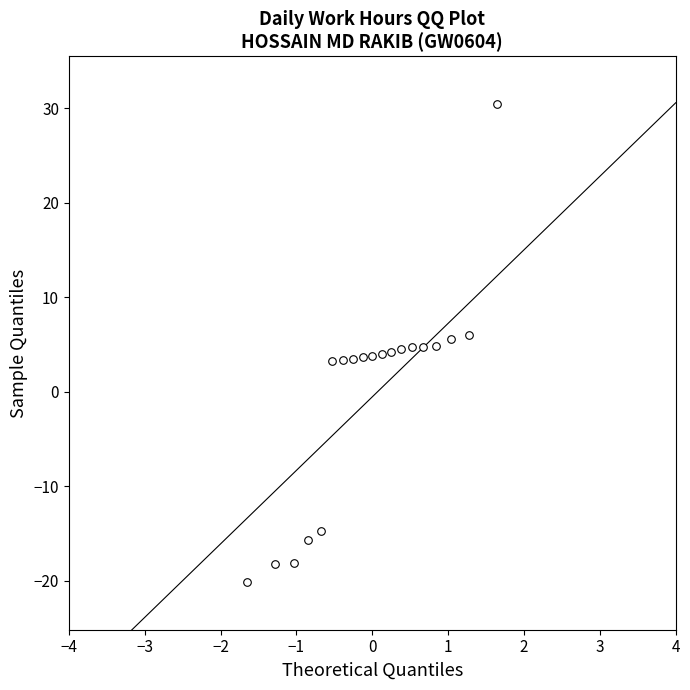

What is the range of Y values (max minus min)?

50.7